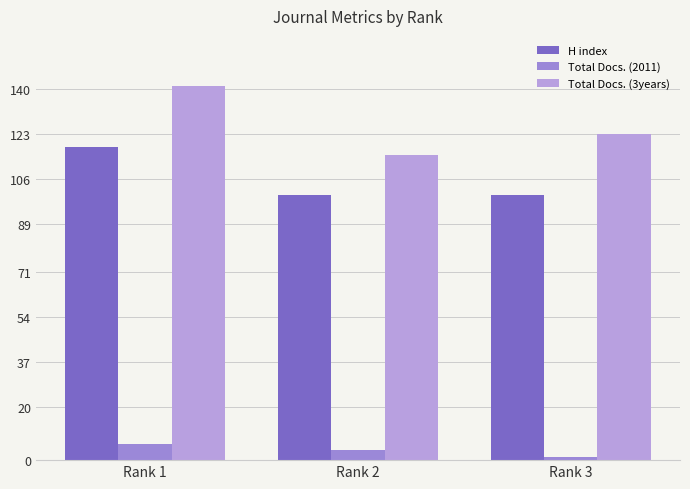

Reading left to right, transcribe all the data shown in this chart.

H index: Rank 1=118	Rank 2=100	Rank 3=100
Total Docs. (2011): Rank 1=6	Rank 2=4	Rank 3=1
Total Docs. (3years): Rank 1=141	Rank 2=115	Rank 3=123